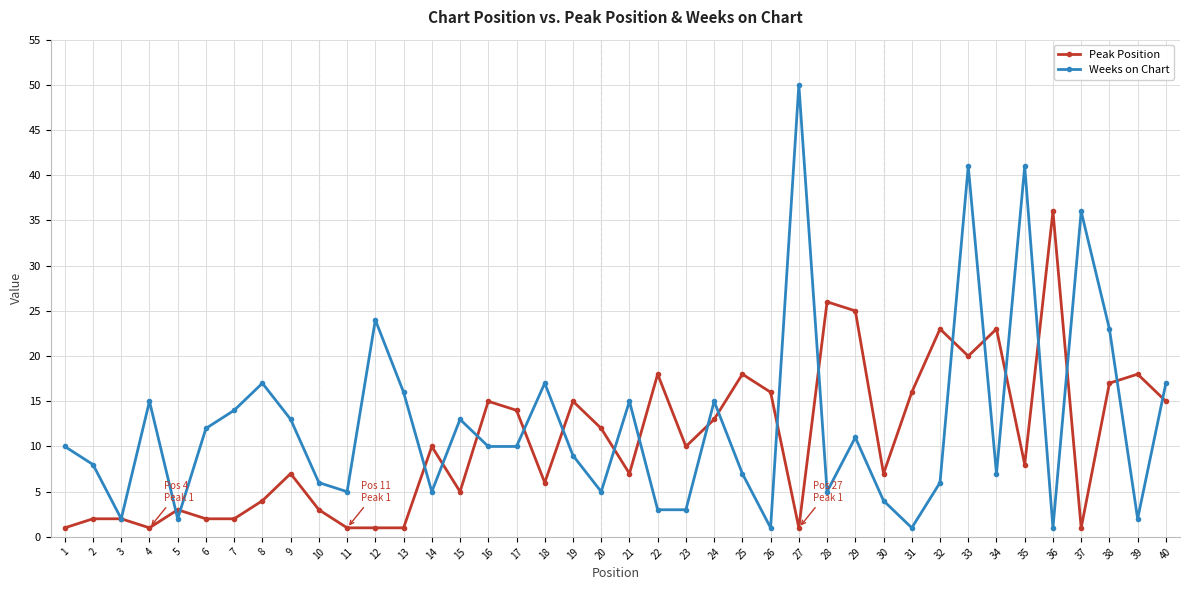

Which series has the largest range (max minus min)?

Weeks on Chart